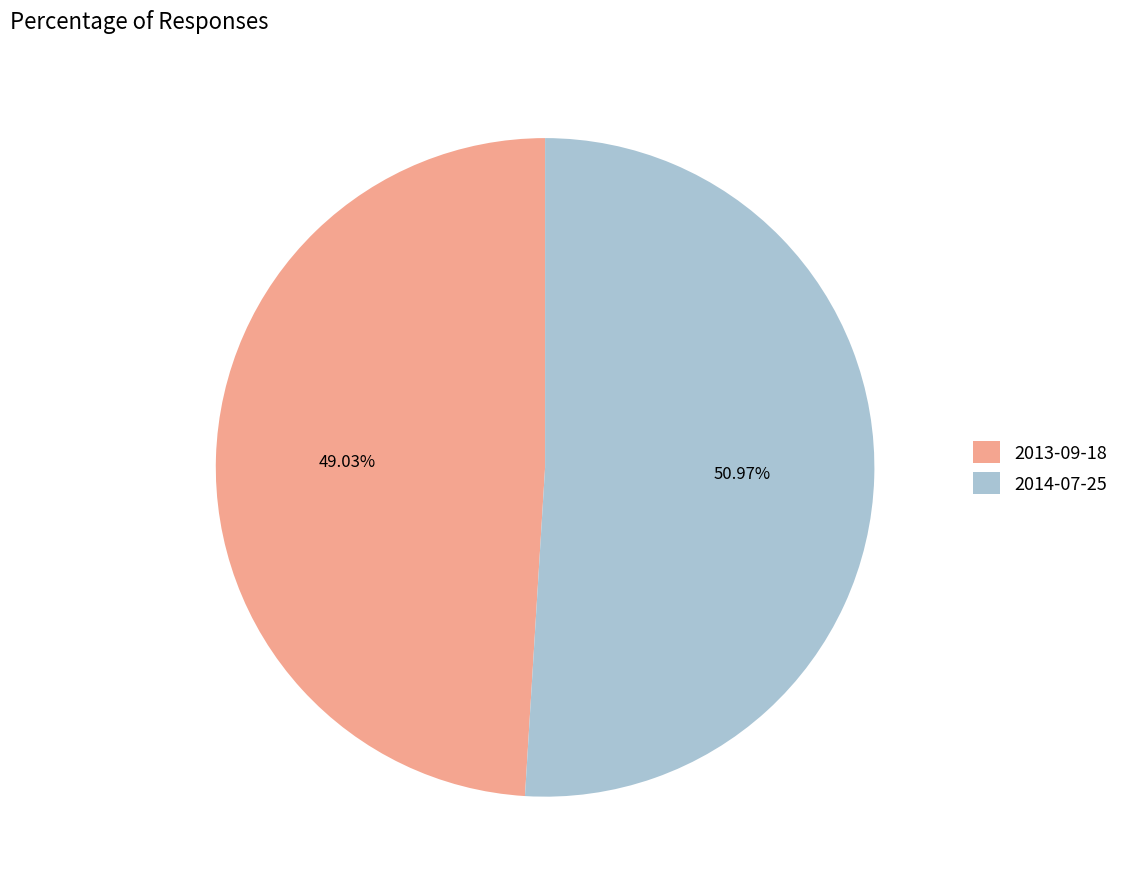

Count the number of slices in the pie.

2